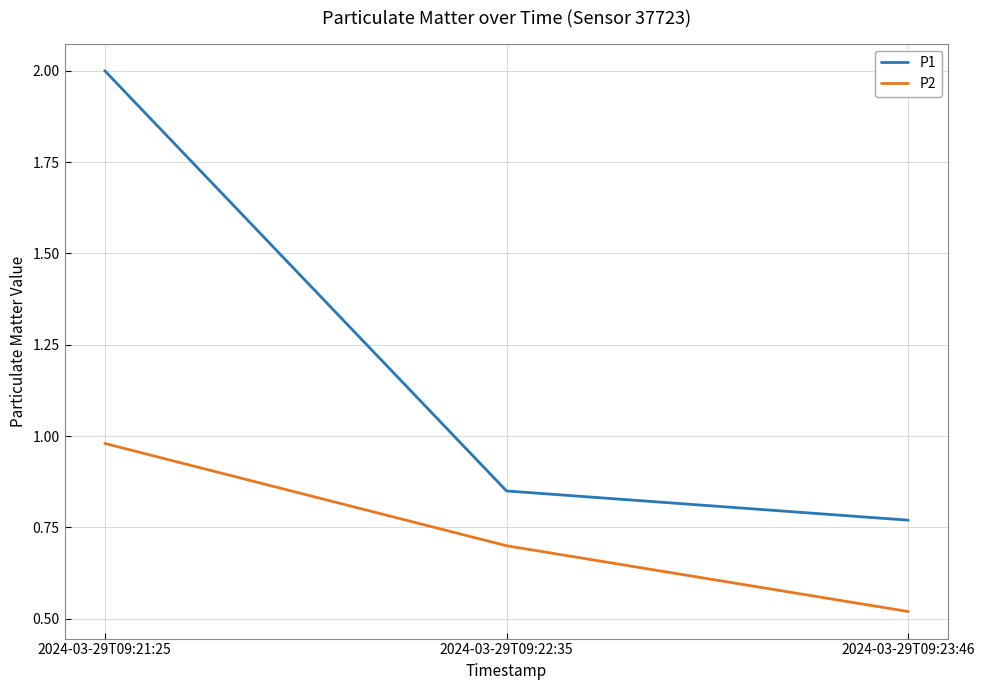

True or false: P2 has a value of 0.3 at 2024-03-29T09:23:46.

False